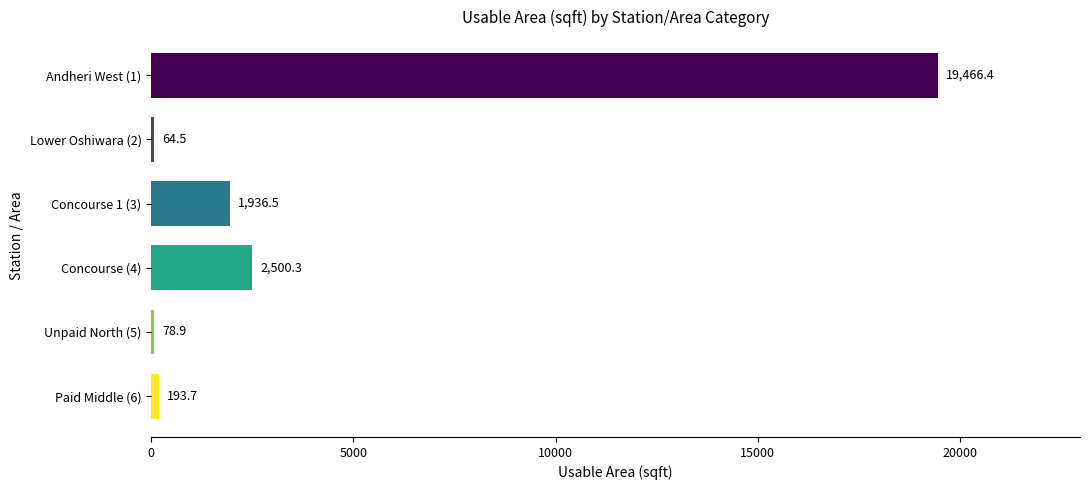

What is the greatest value displayed?

19466.4